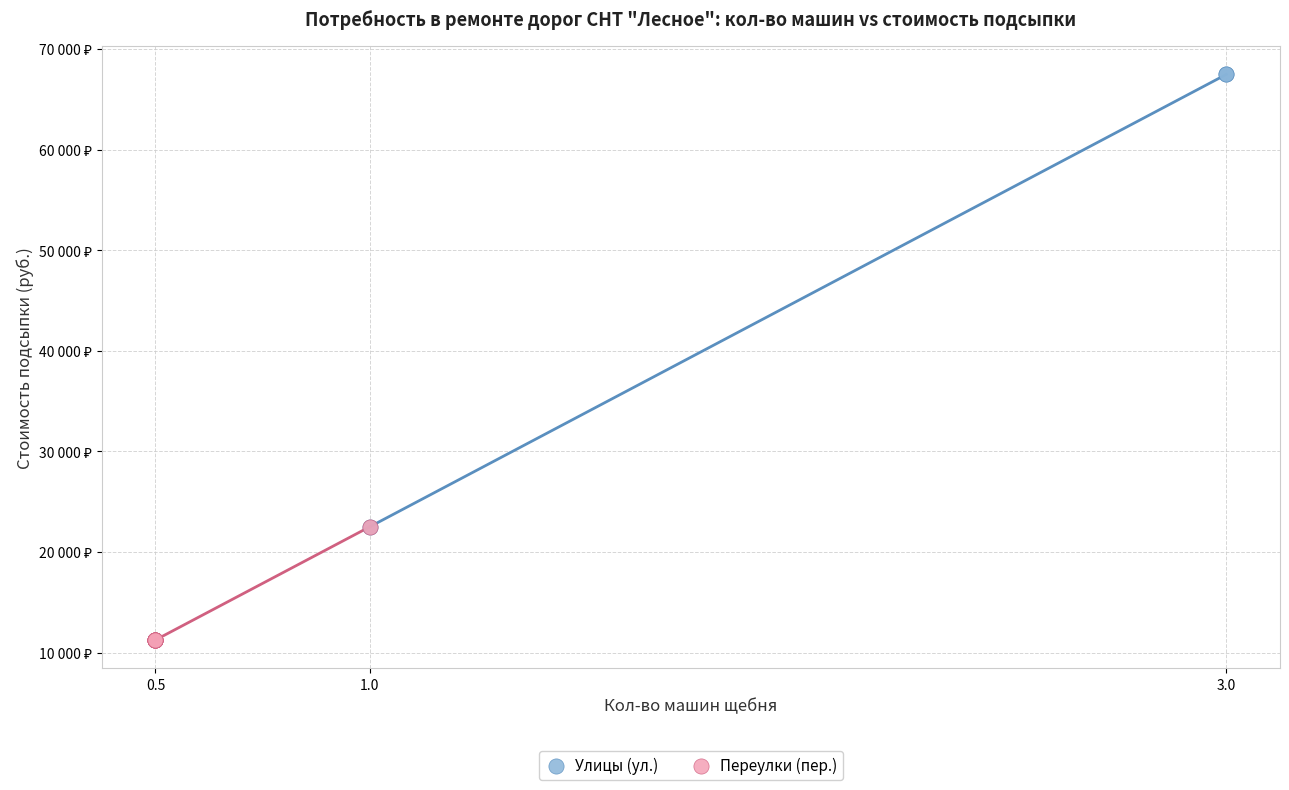

What are all the series names shown in the legend?

Улицы (ул.), Переулки (пер.)